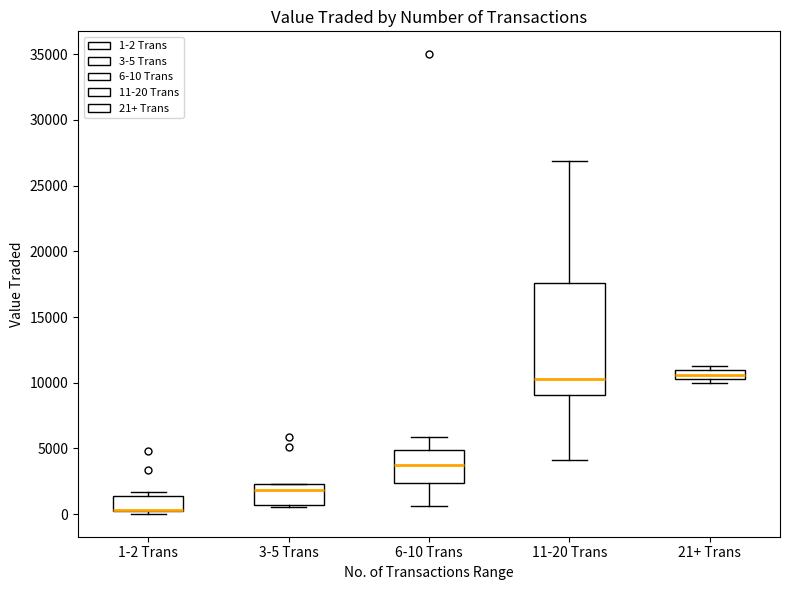

Where is the lower edge of the box for 21+ Trans on the y-axis? The values are not printed on the chart, so give them approximately, as read against the axis.

10500